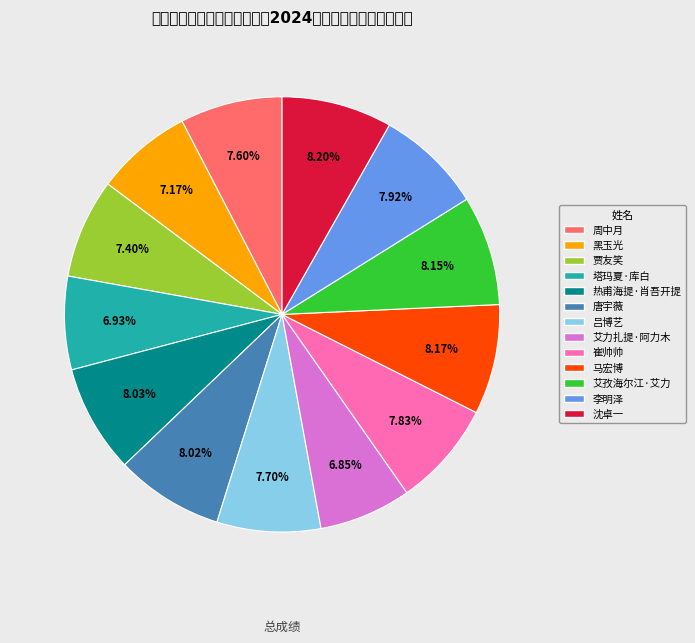

Does any single category account for the majority?

No